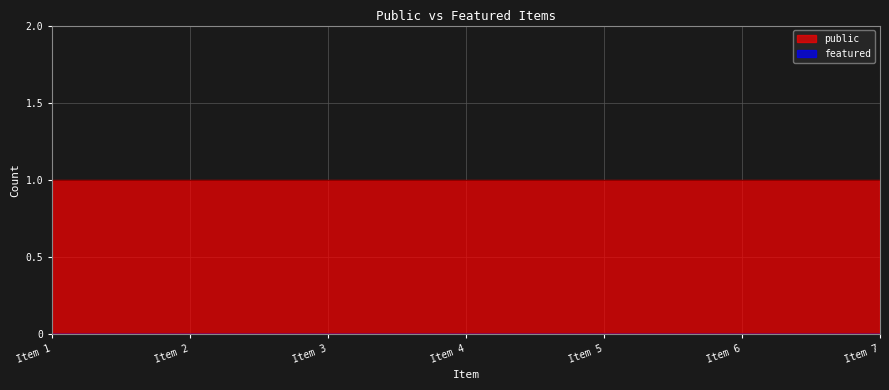

Reading left to right, what are all the values shown in this chart?

public: Troi paian=1	La Grande strada delle Dolomiti=1	Tra un rifugio e l altro=1	Passo Cibiana=1	La Grande Strada delle Dolomiti=1	Passo Sant Antonio=1	La prima strada tra Longarone e Erto=1
featured: Troi paian=0	La Grande strada delle Dolomiti=0	Tra un rifugio e l altro=0	Passo Cibiana=0	La Grande Strada delle Dolomiti=0	Passo Sant Antonio=0	La prima strada tra Longarone e Erto=0